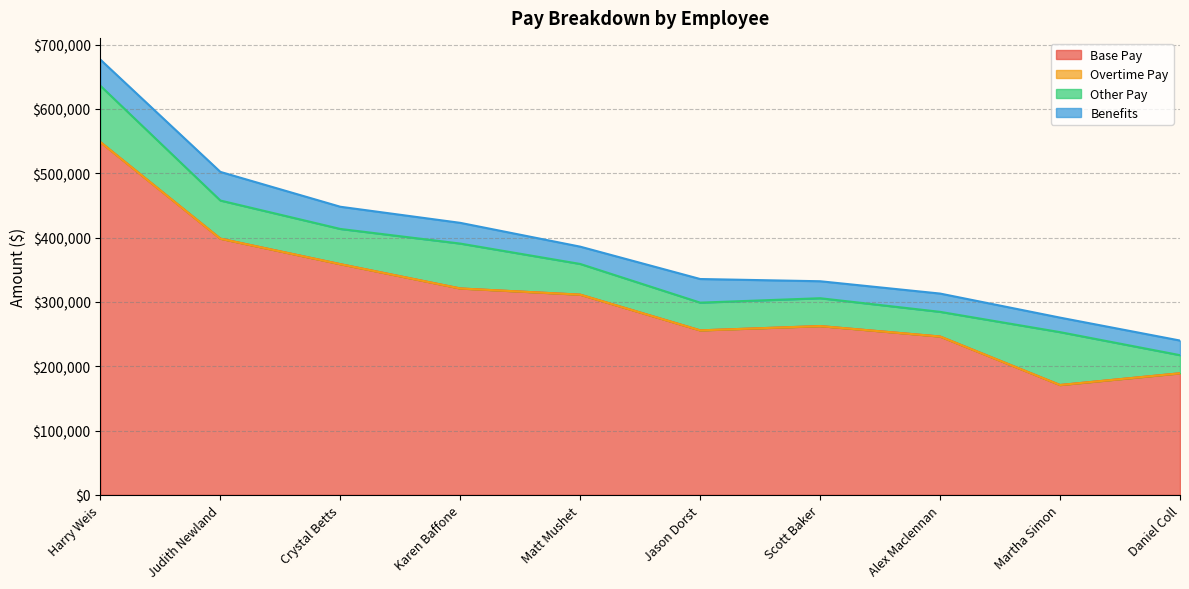

At which label is Benefits closest to 33540?

Crystal Betts